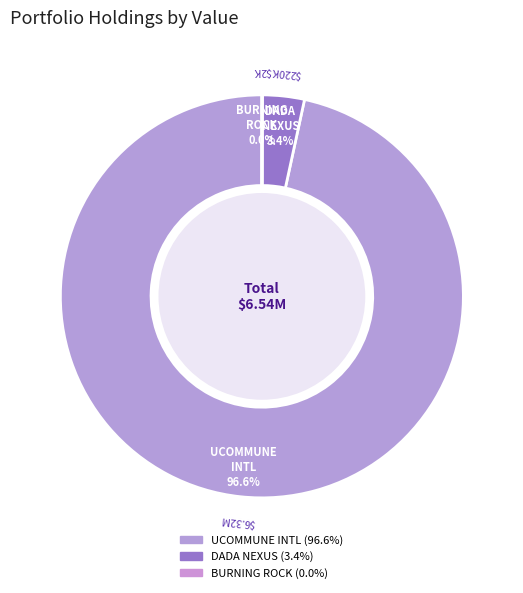

Does UCOMMUNE INTERNATIONAL LTD represent more than half of the total?

Yes